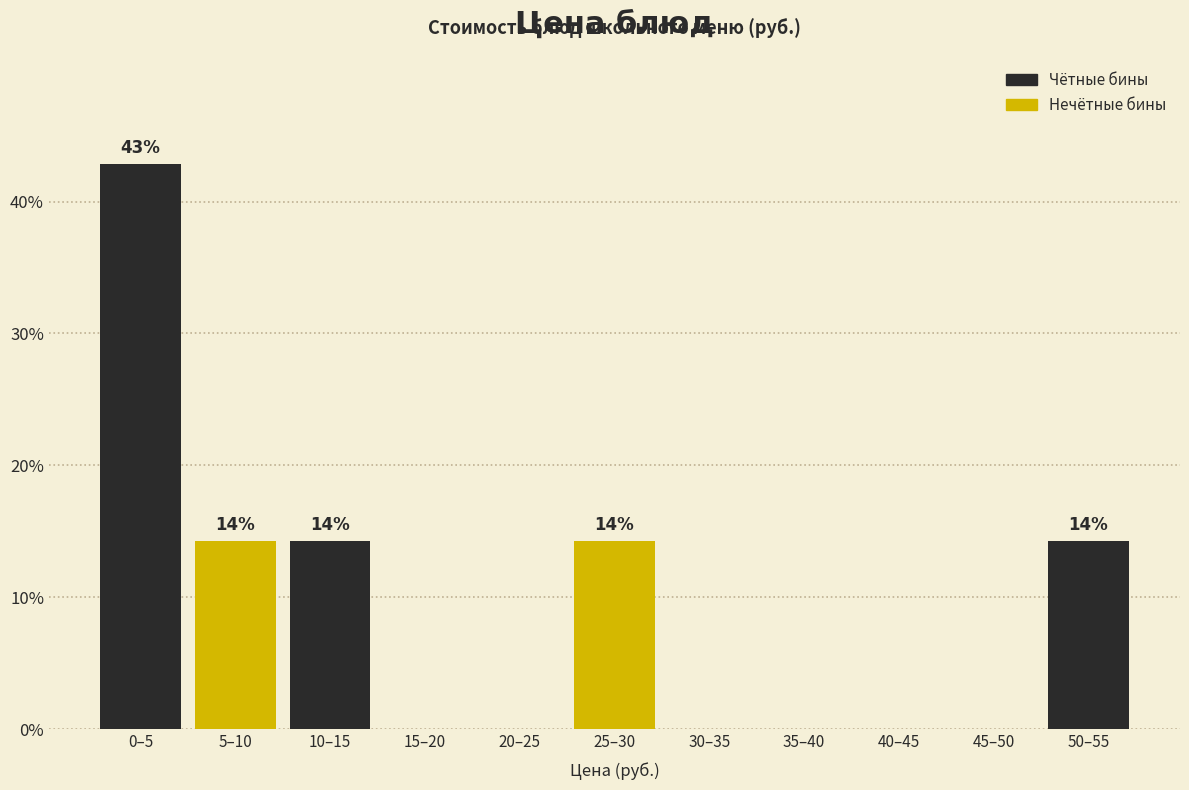

Reading right to left, what are all the values shown in this chart?

50–55=14.3	45–50=0.0	40–45=0.0	35–40=0.0	30–35=0.0	25–30=14.3	20–25=0.0	15–20=0.0	10–15=14.3	5–10=14.3	0–5=42.9